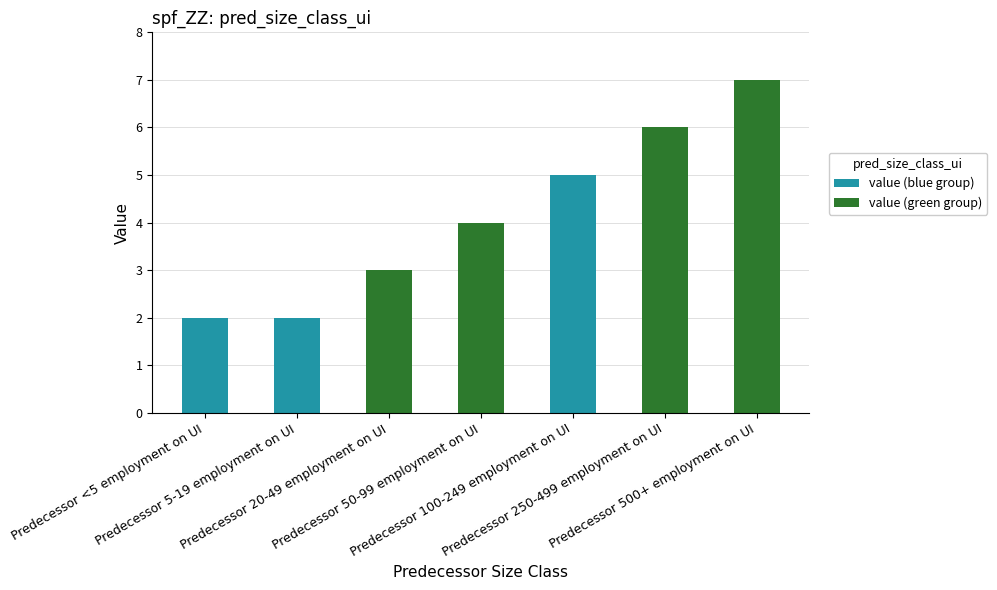

Reading left to right, extract all data points from this chart.

2	2	3	4	5	6	7